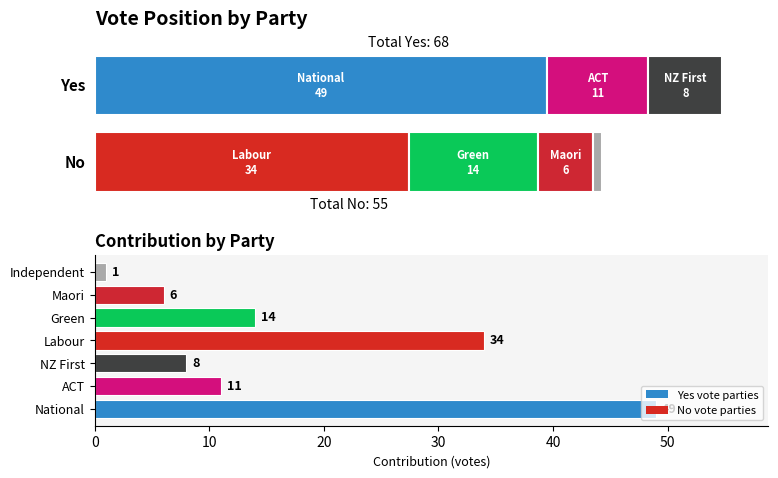

True or false: the data shows 14 at Green.

True